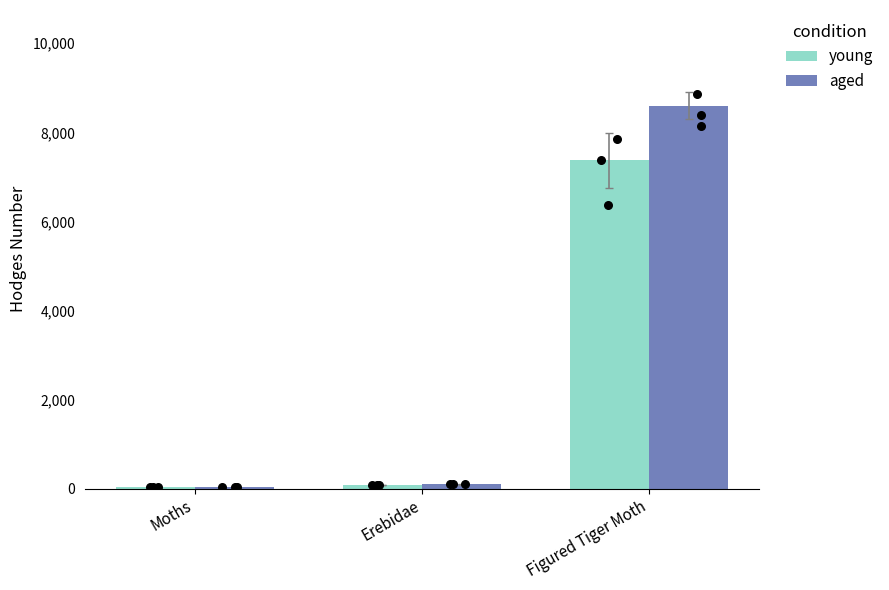

What is the total value across all series at Figured Tiger Moth?

15966.6